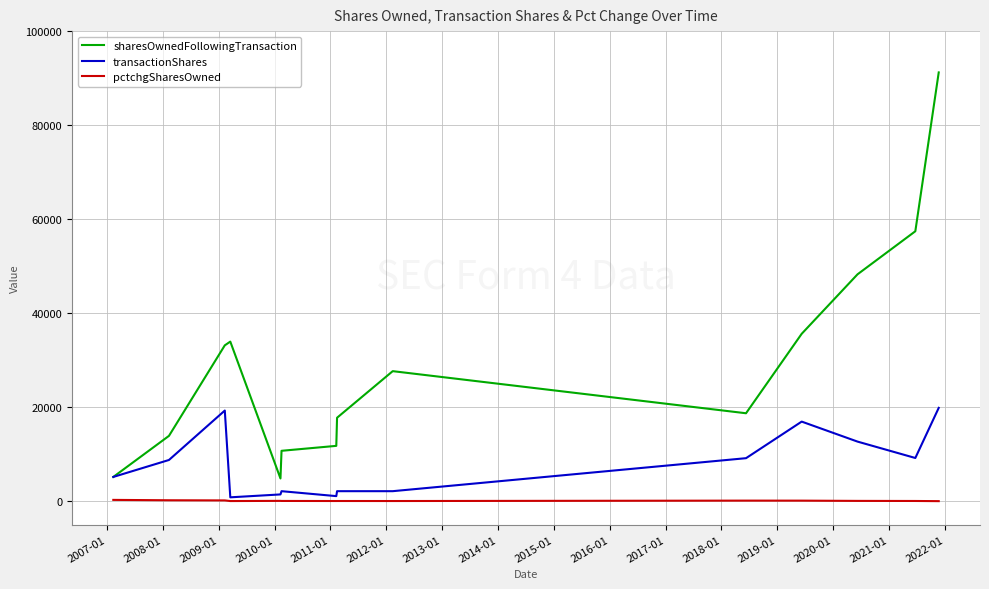

What is the average value of the sharesOwnedFollowingTransaction series?

29274